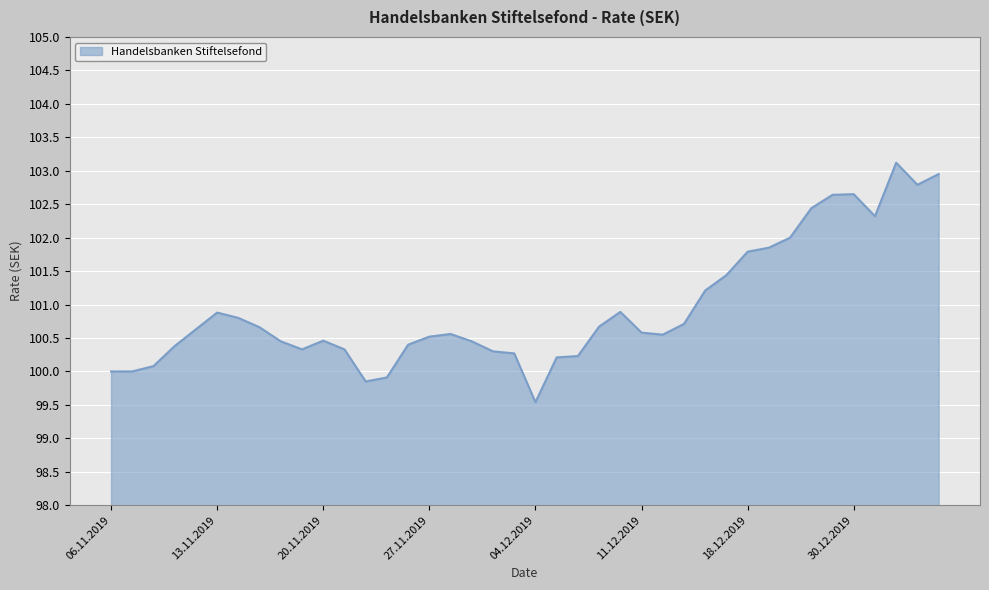

What is the smallest value displayed?

99.5